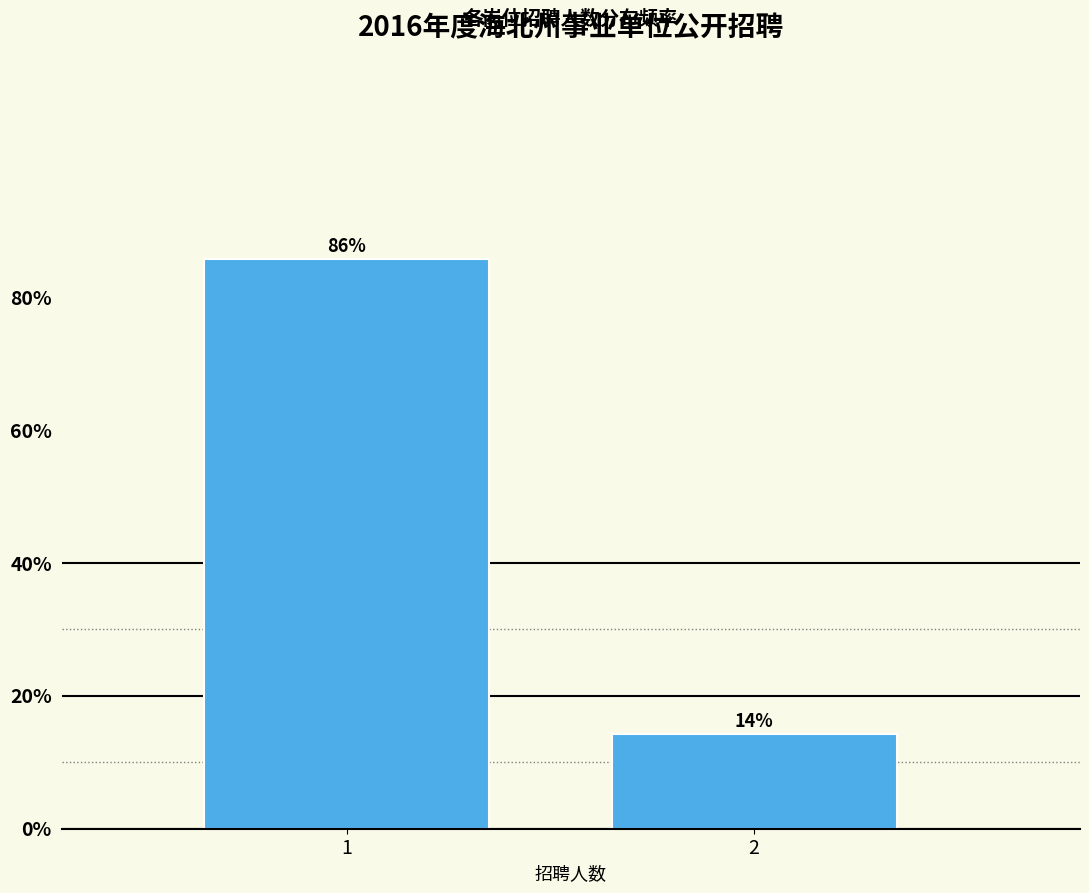

What is the maximum value shown in the chart?

85.7